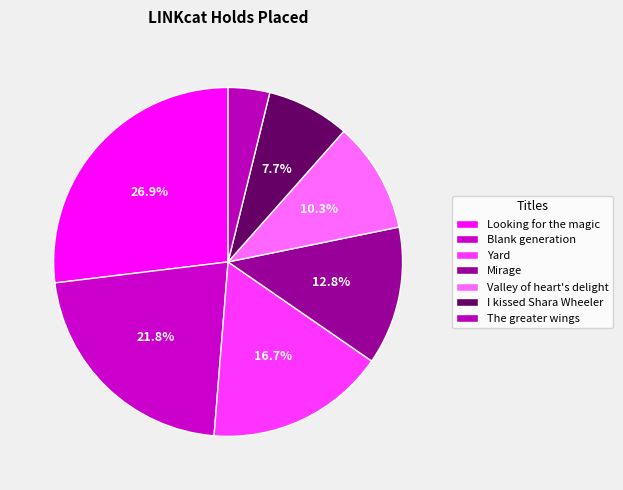

Between Valley of heart's delight and Looking for the magic, which is larger?

Looking for the magic